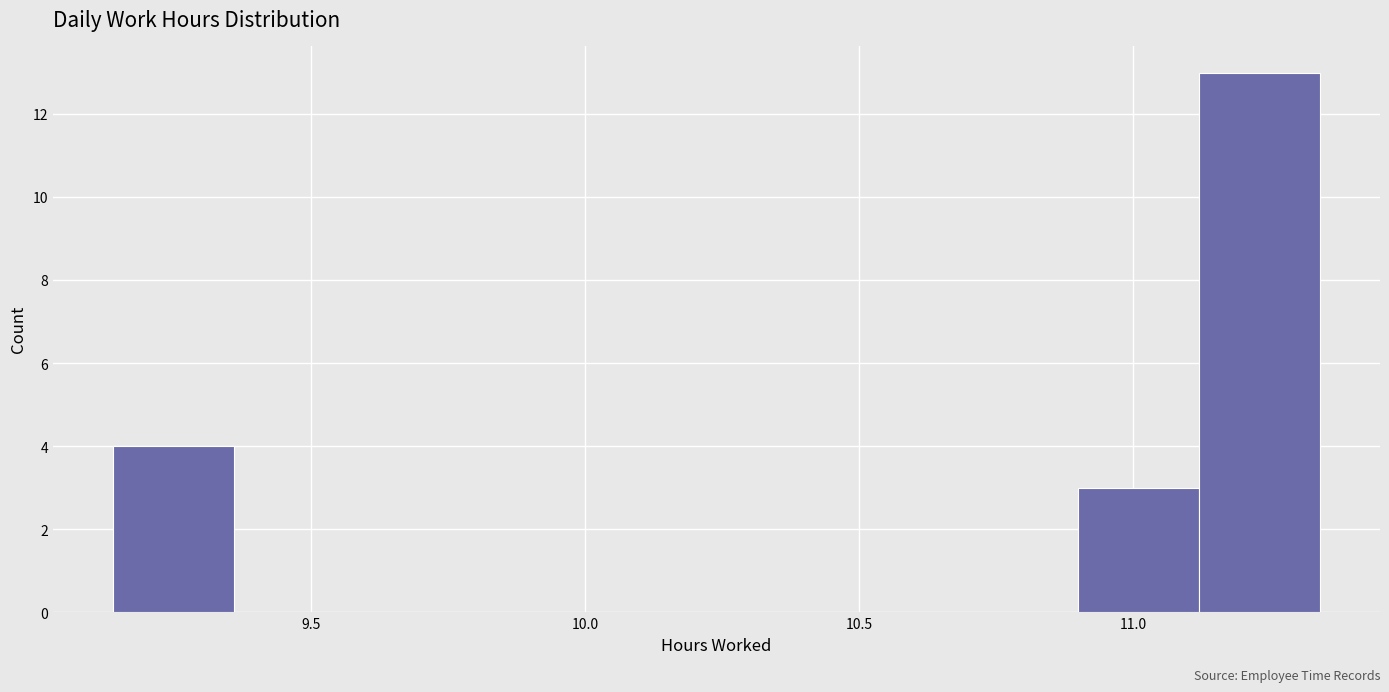

What is the height of the bar covering 10.90 to 11.12 on the x-axis? Neither the bar edges nor the heights are printed on the chart, so give them approximately, as read against the axes.

3